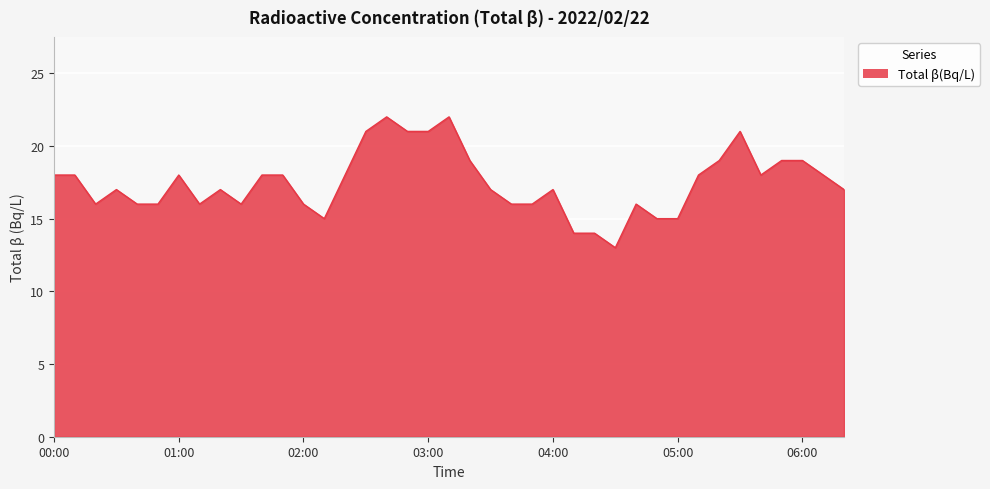

What is the minimum value shown in the chart?

13